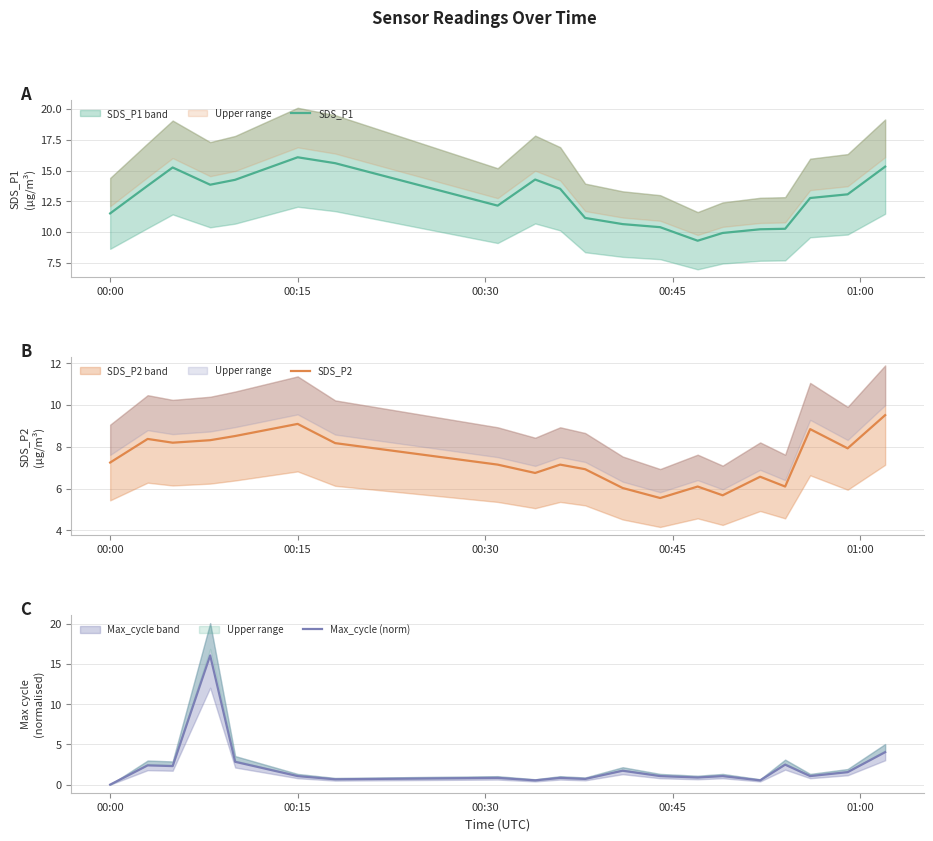

What is the lowest value of the SDS_P1 series?

9.3